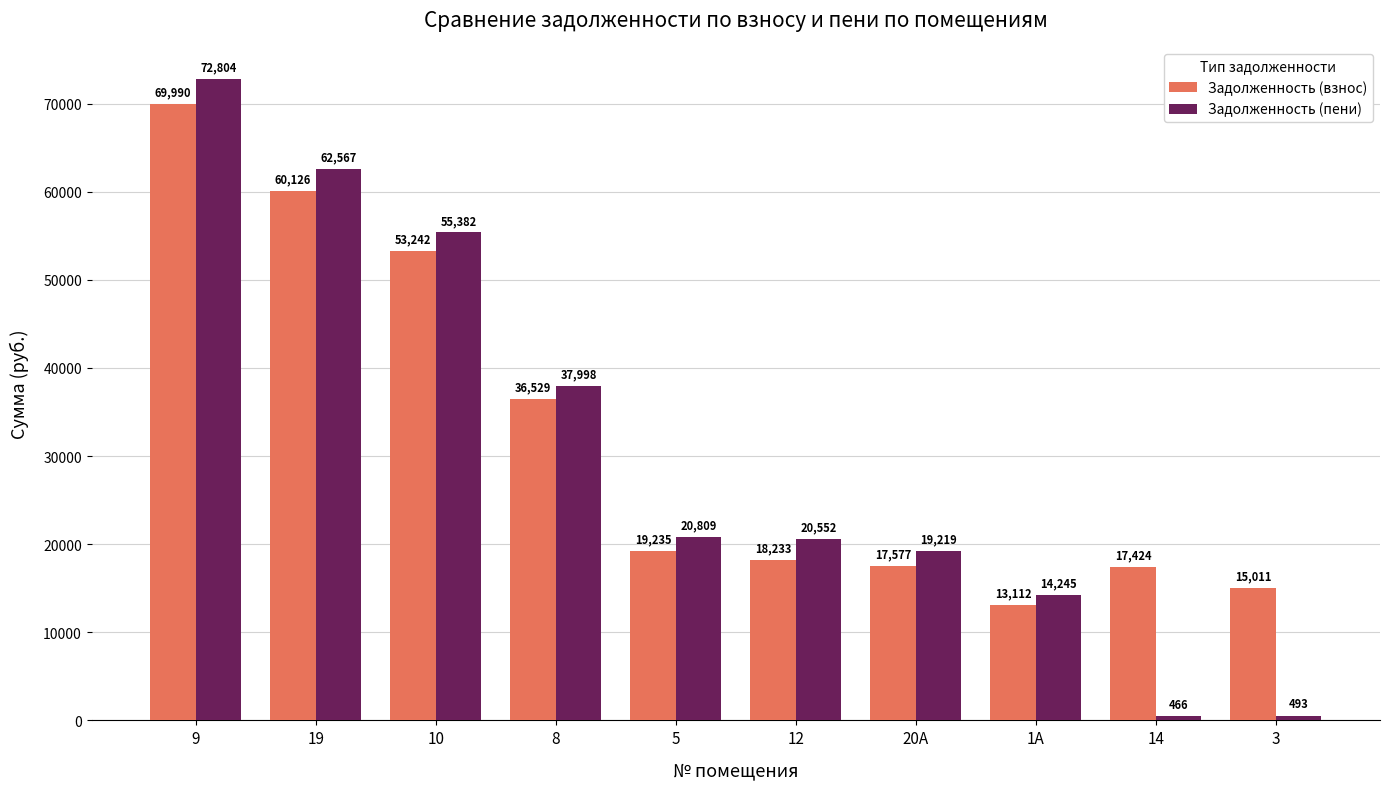

The value of Задолженность (пени) at 20А is 10771.6. True or false?

False